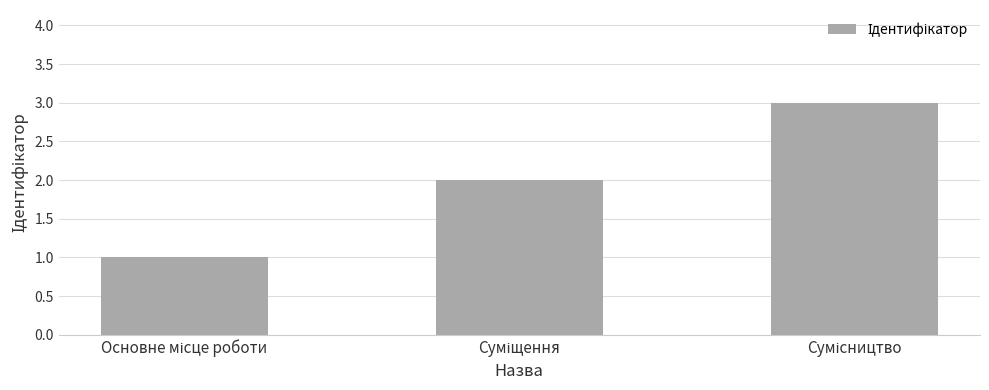

What is the sum of all values?

6